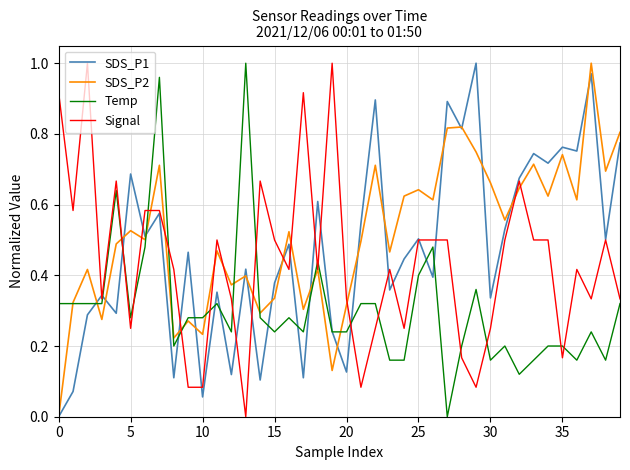

List the series in order of their overall mean, highest first.

SDS_P2, SDS_P1, Signal, Temp